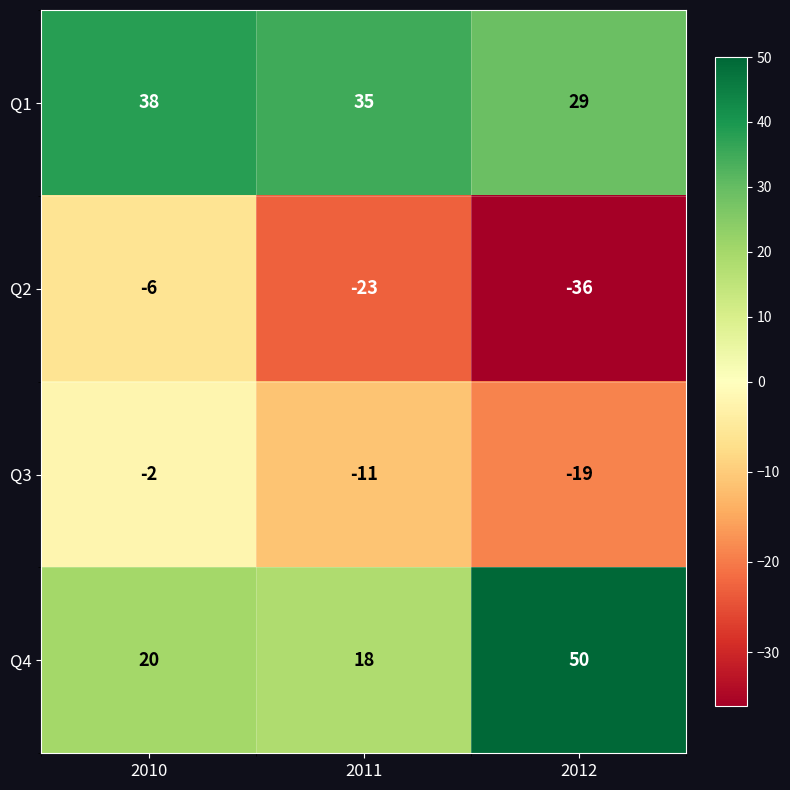

Which series has the largest range (max minus min)?

Q4